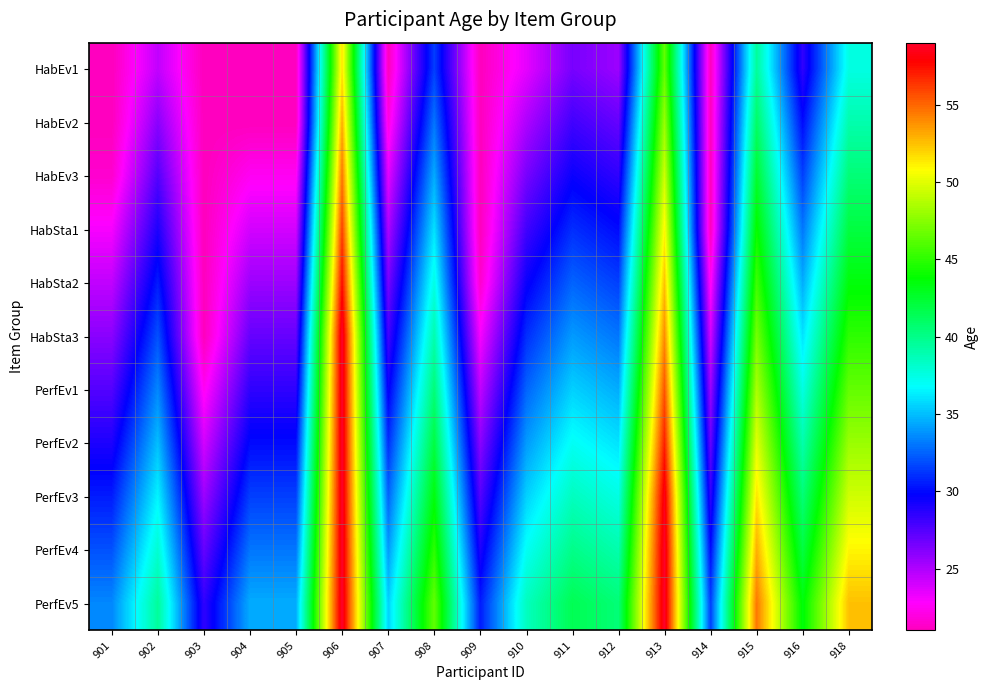

At how many categories does at least one series exceed 21?

17